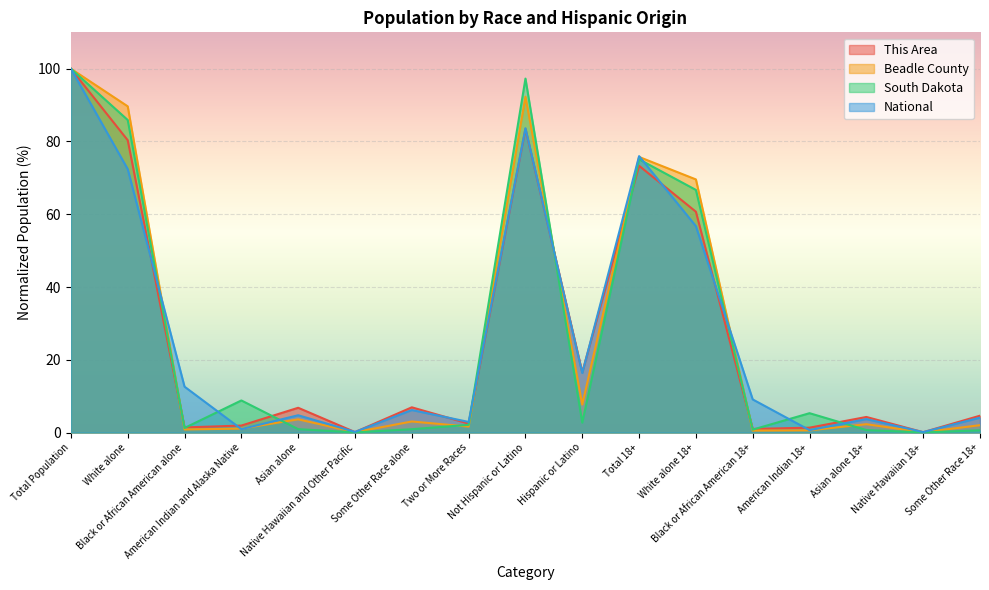

What is the difference between the This Area values at Black or African American 18+ and Total Population?

99.0